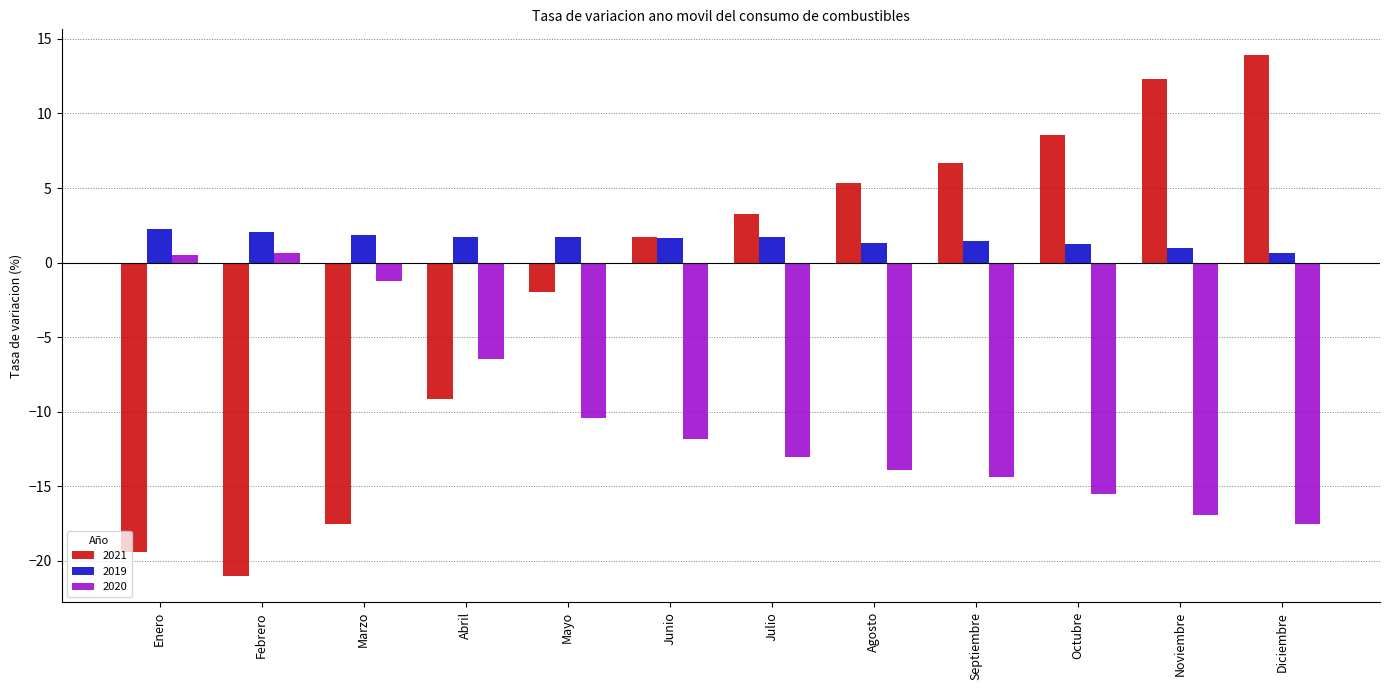

What is the minimum value shown in the chart?

-21.0